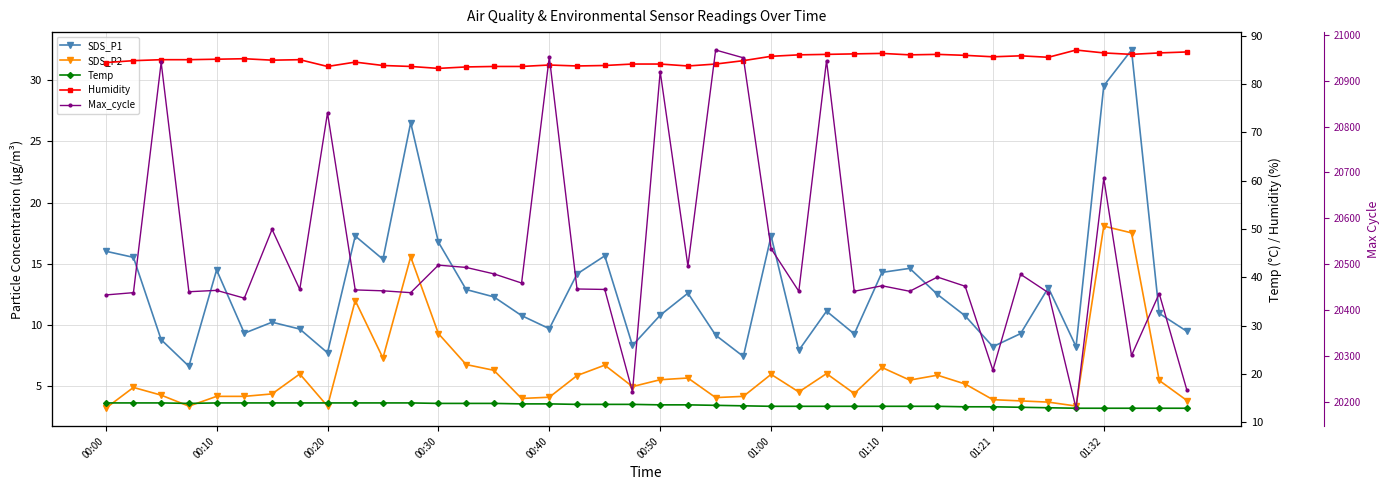

Which series has the largest total across all categories?

Max_cycle